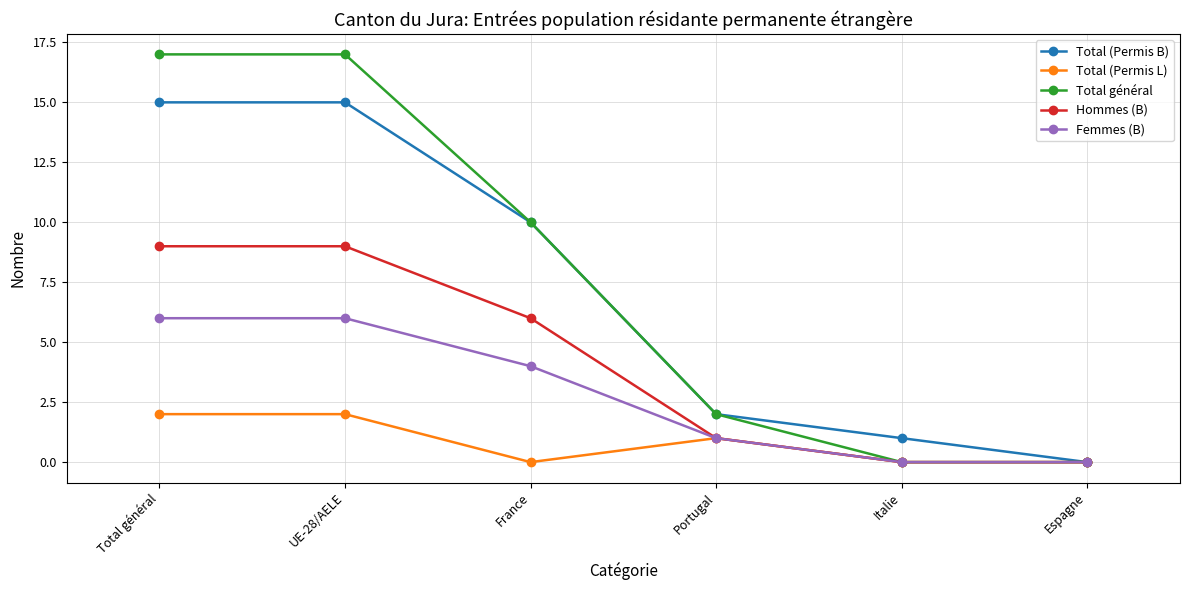

How many data points does each series have?

6